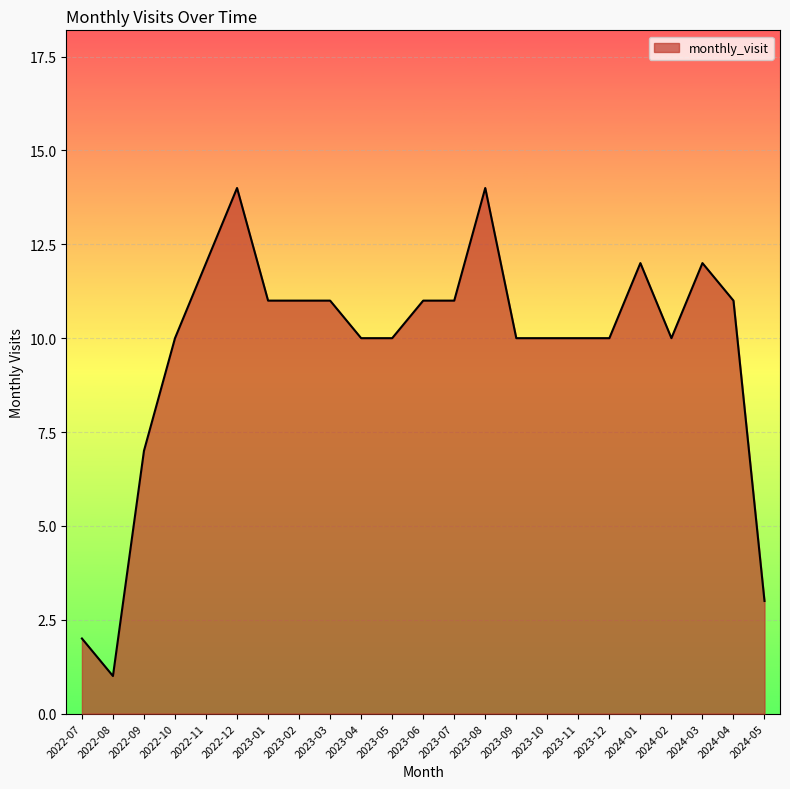

What is the change in value from 2022-09 to 2023-05?

+3